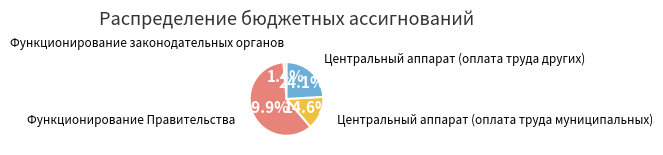

How many segments does this pie chart have?

4